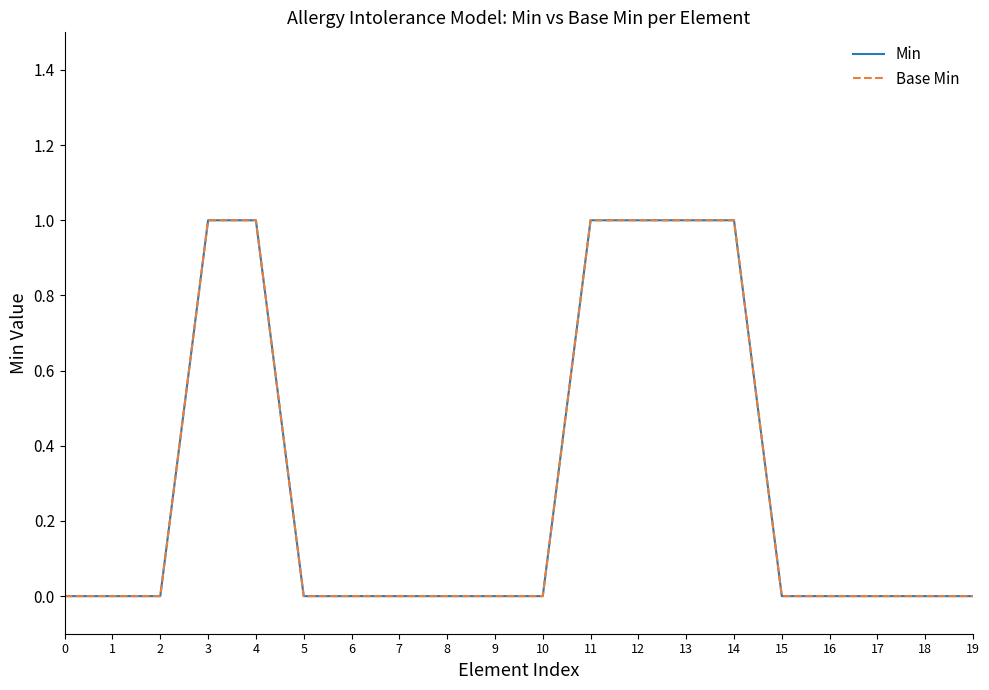

At which category is the sum across all series the highest?

3